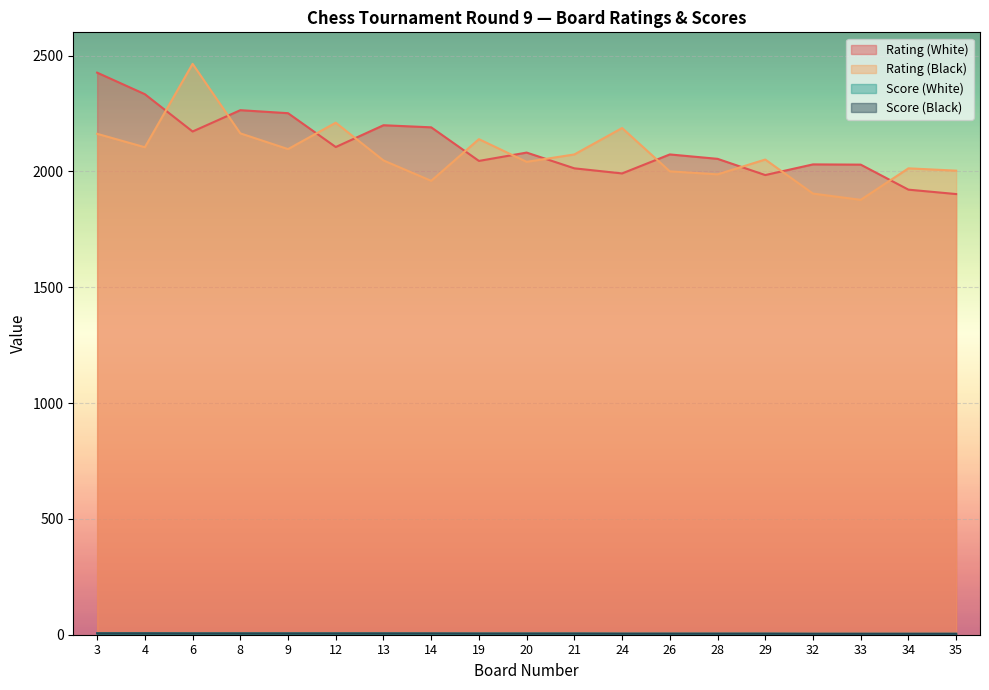

How many data points in Rating (Black) are above 2051?

9